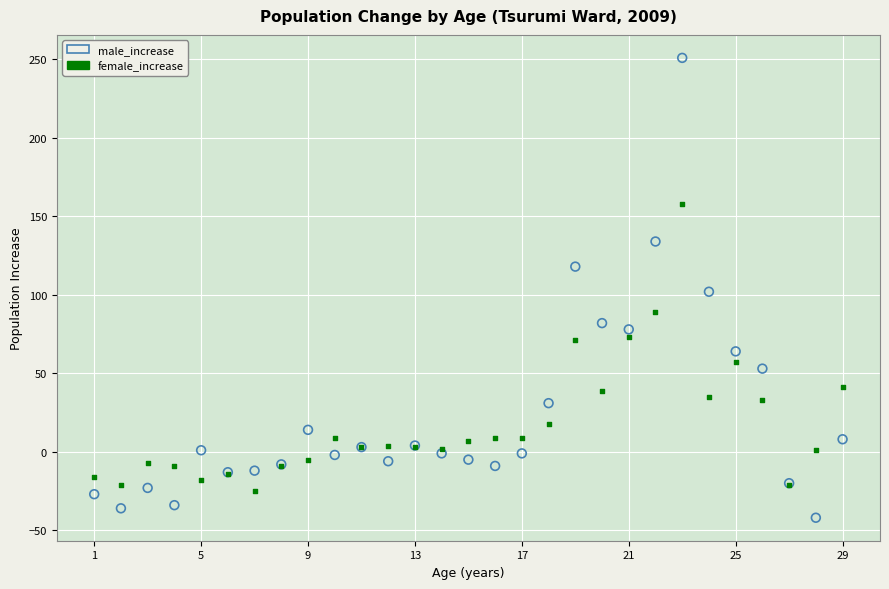

Which series has the largest Y range (max minus min)?

male_increase